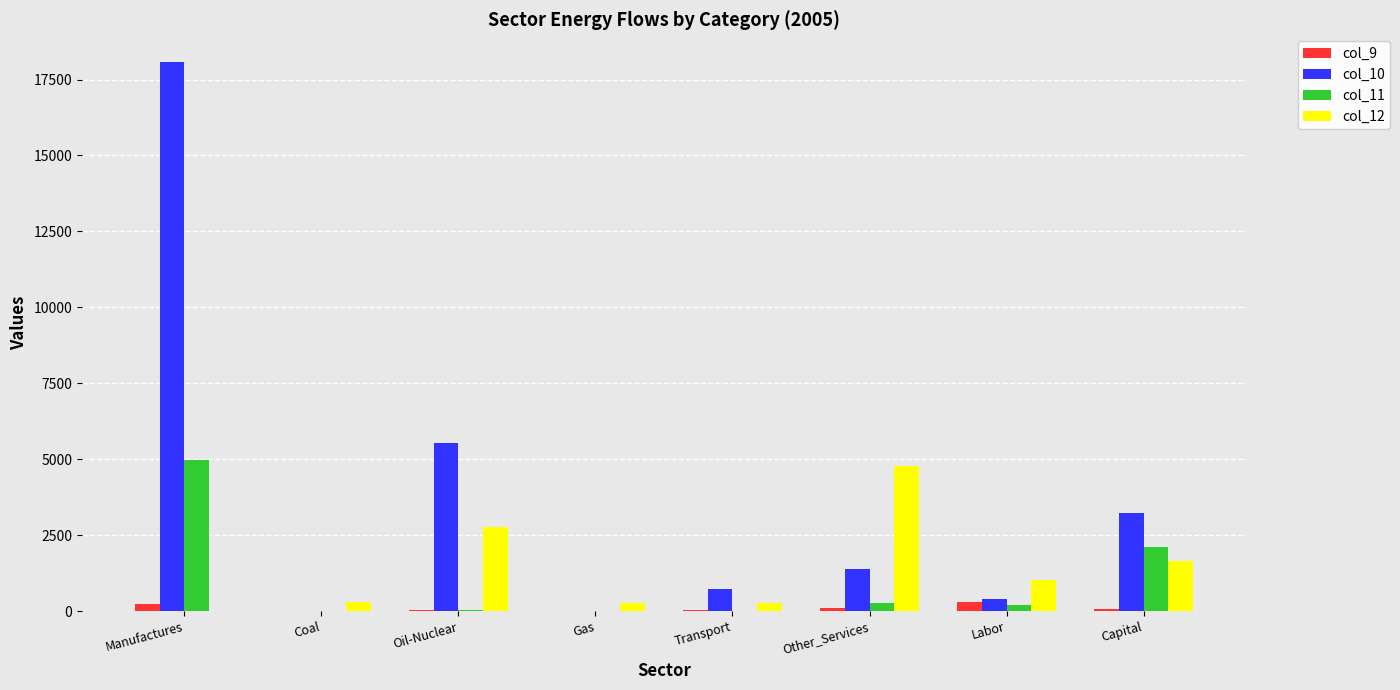

Where does the col_9 series first go above 60?

Manufactures